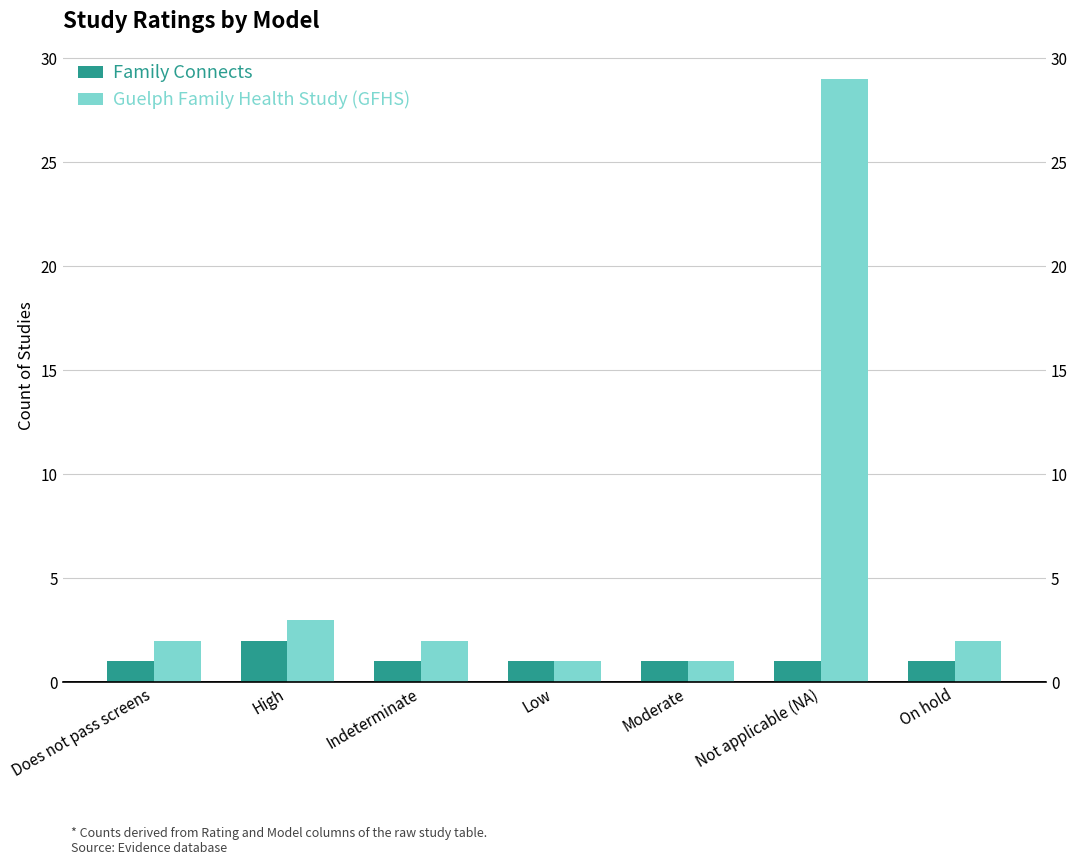

Between High and Does not pass screens, which is larger?

High